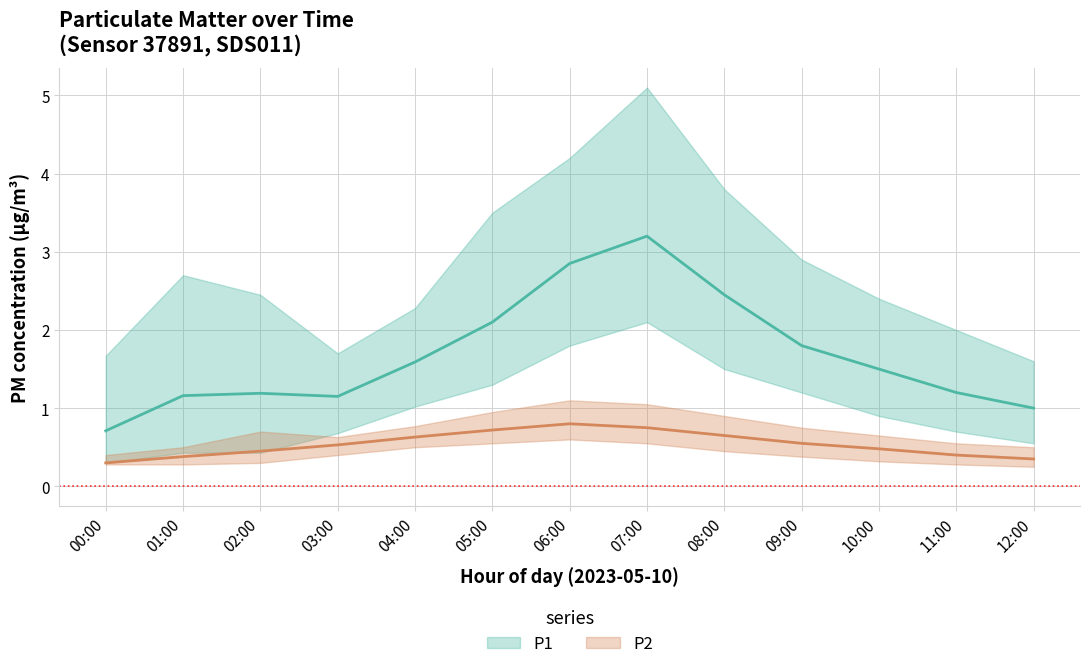

At which category does P1 reach its first local valley?

03:00